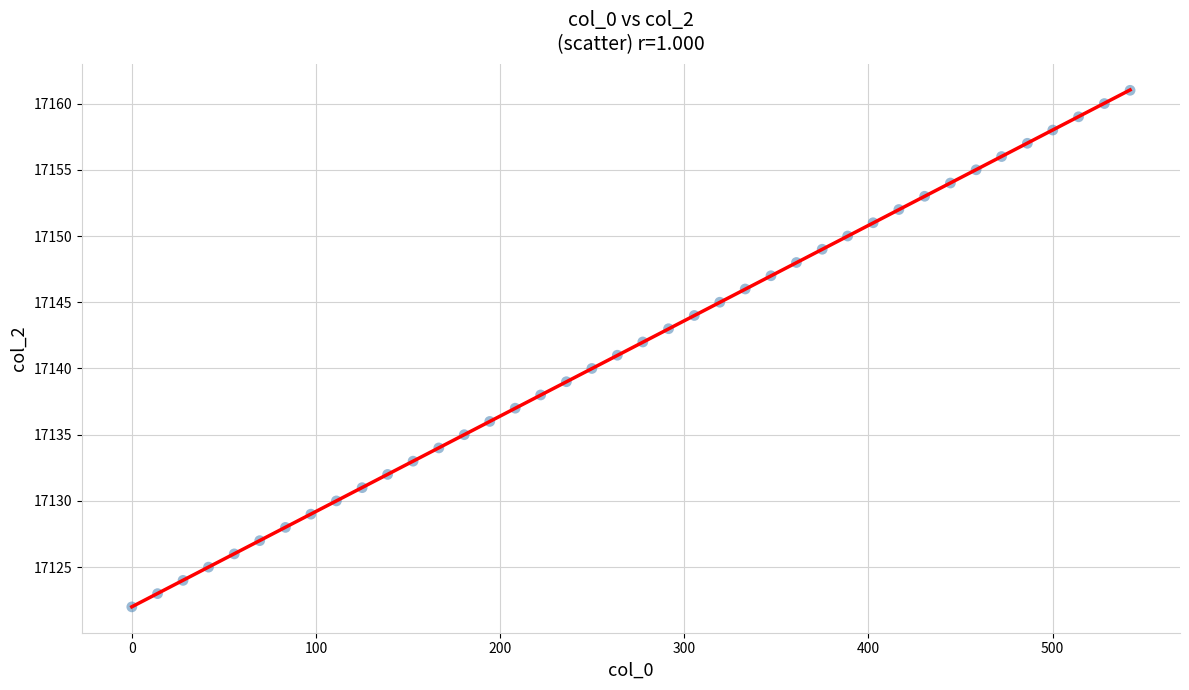

What is the range of Y values (max minus min)?

39